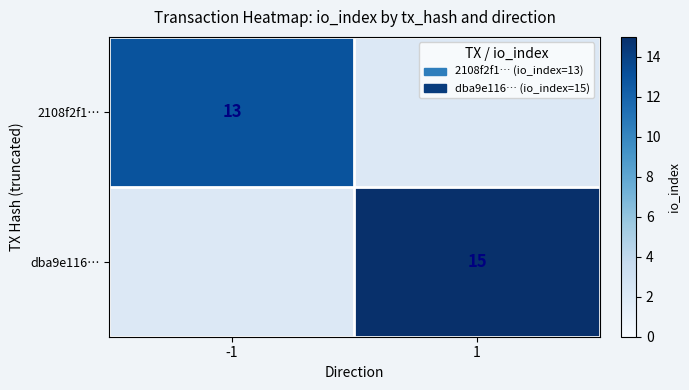

True or false: dba9e116… has a value of 15 at 1.

True